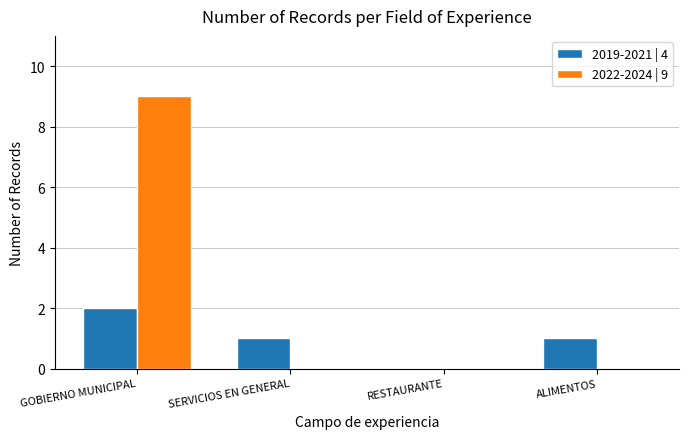

Reading left to right, extract all data points from this chart.

2019-2021 | 4: 2	1	0	1
2022-2024 | 9: 9	0	0	0